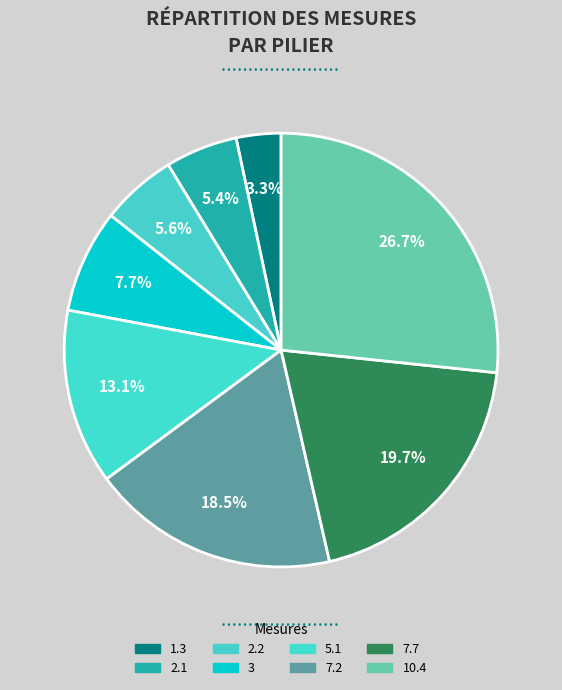

Count the number of slices in the pie.

8